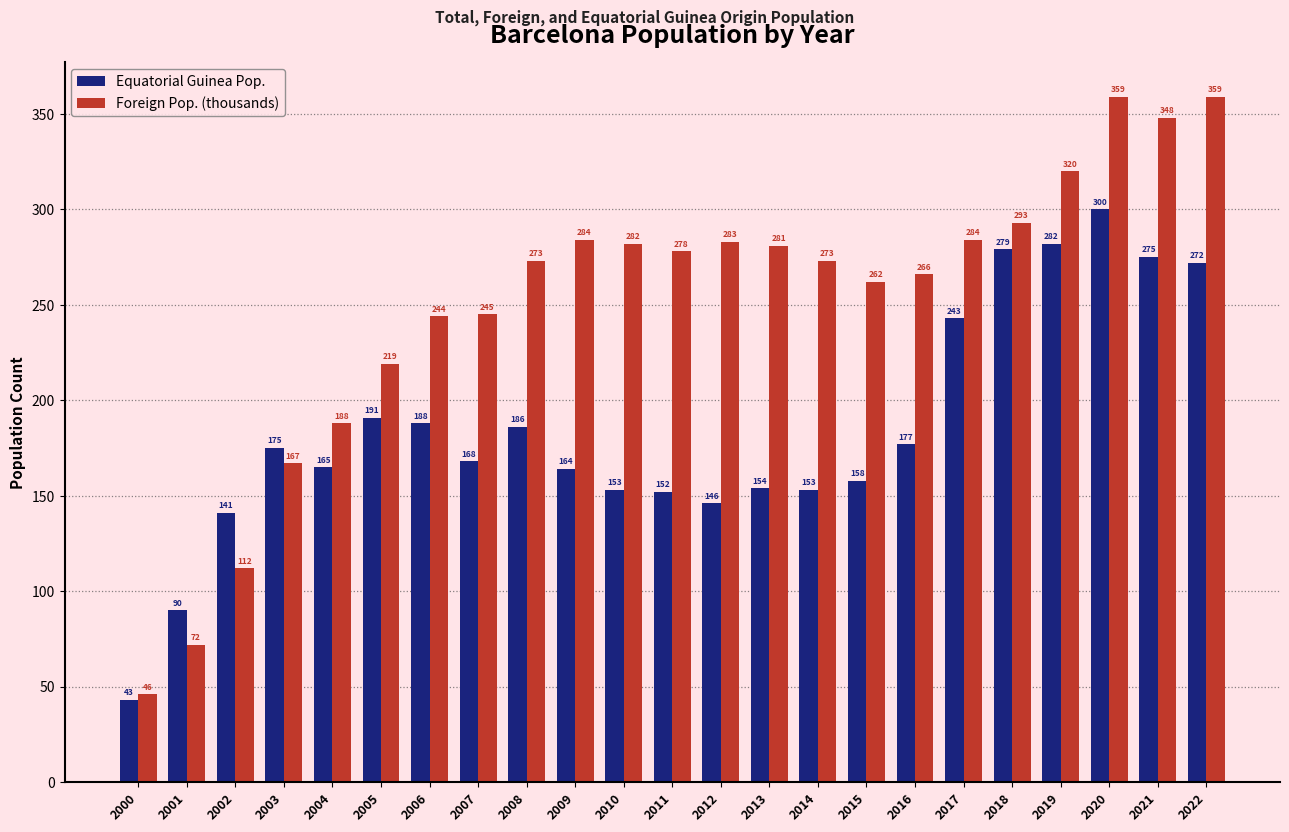

What is the difference between the highest and lowest values at 2008?

87